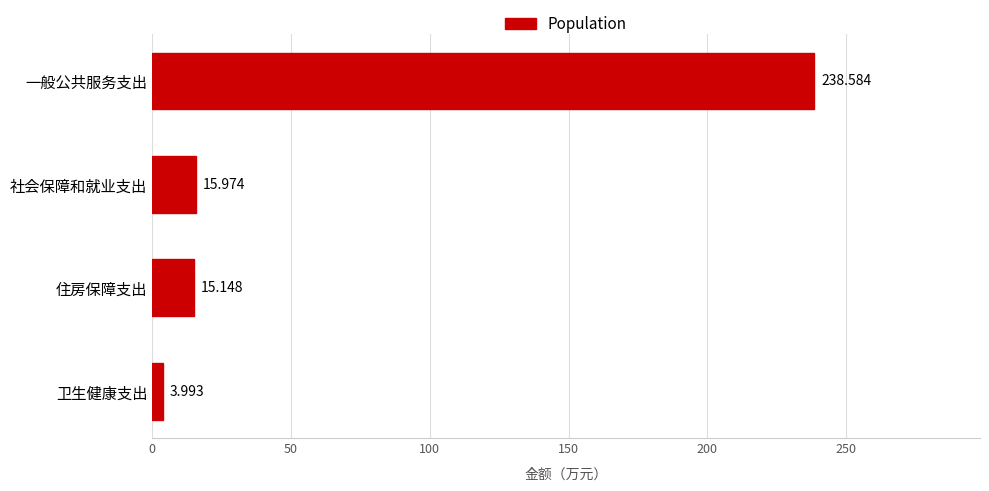

At which label is the value closest to 121?

社会保障和就业支出